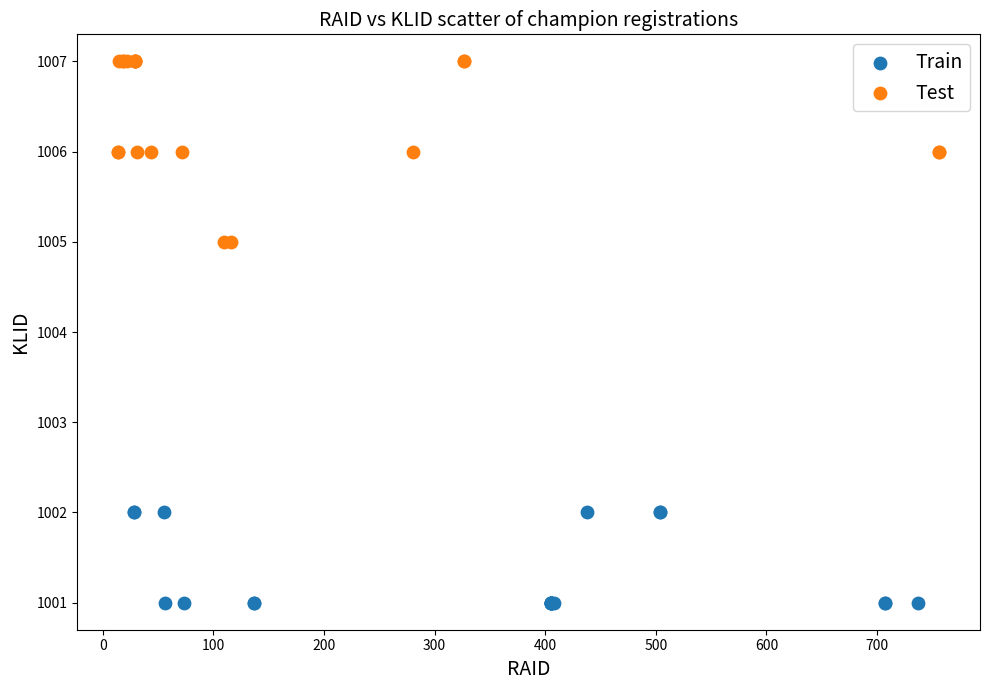

Which series contains the lowest Y value?

Train